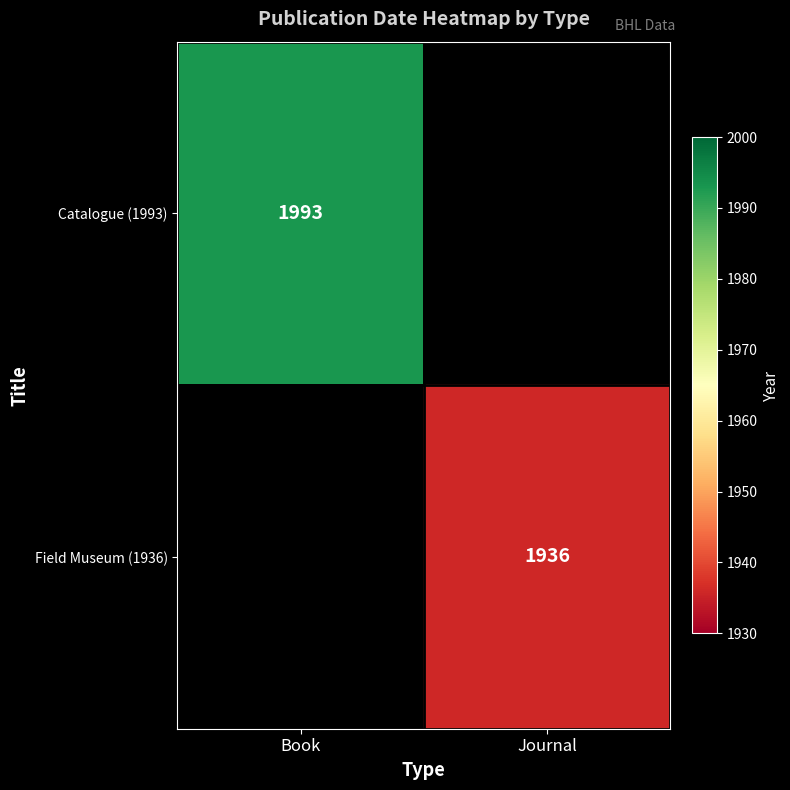

How many series are shown in this chart?

2